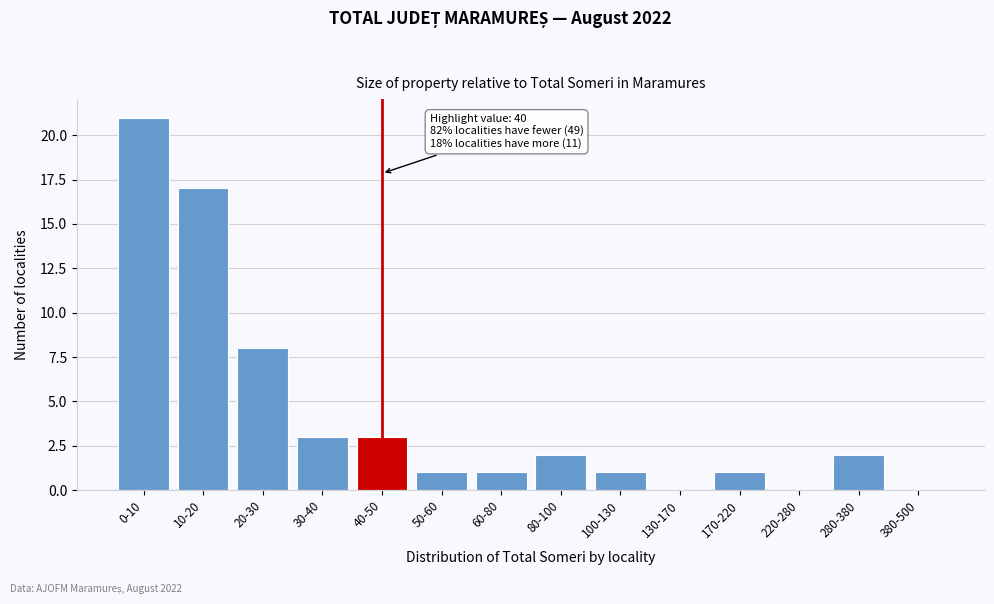

Reading left to right, list all the values displayed in this chart.

0-10=21	10-20=17	20-30=8	30-40=3	40-50=3	50-60=1	60-80=1	80-100=2	100-130=1	130-170=0	170-220=1	220-280=0	280-380=2	380-500=0